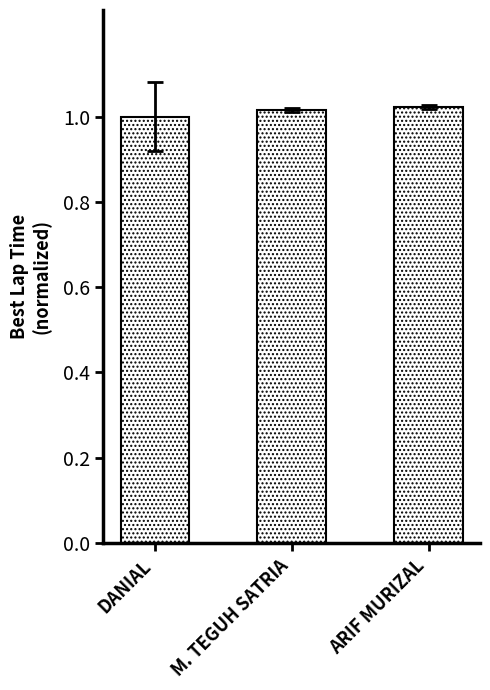

True or false: the data shows 0.3 at M. TEGUH SATRIA.

False